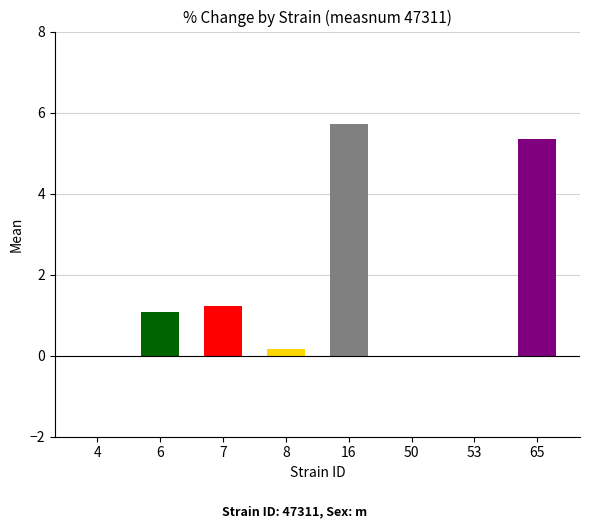

Reading left to right, what are all the values shown in this chart?

4=0.0	6=1.1	7=1.2	8=0.2	16=5.7	50=0.0	53=0.0	65=5.4